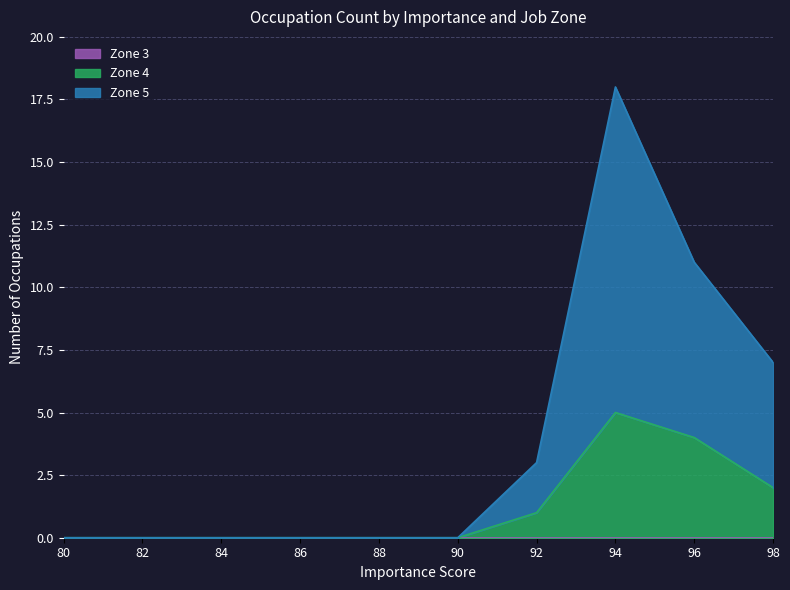

At which category is the sum across all series the highest?

94